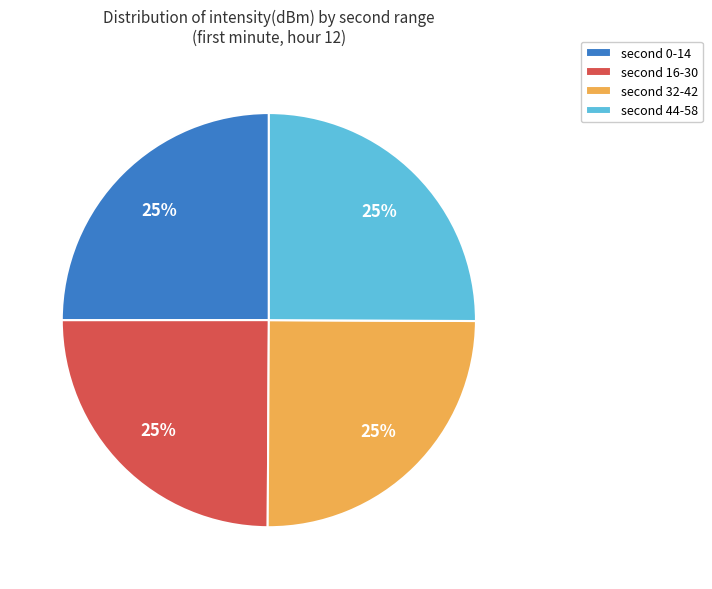

To the nearest percent, what is the average slice percentage?

25%